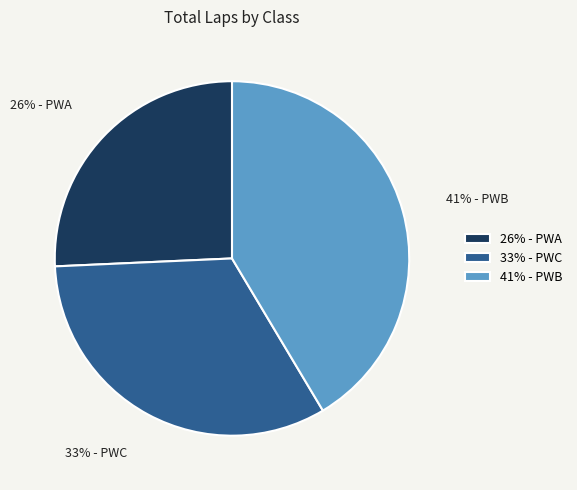

Approximately how many times larger is the value at 33% - PWC compared to 41% - PWB?

0.8